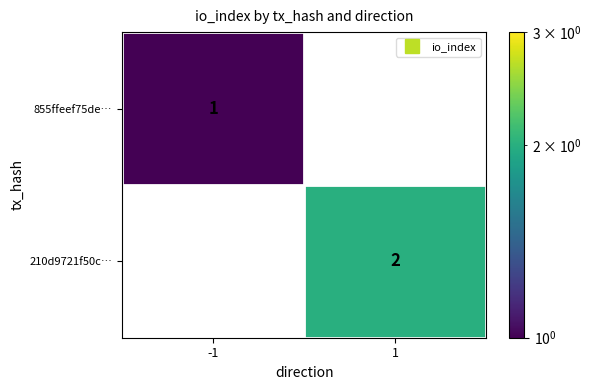

Which series has the largest total across all categories?

210d9721f50c…